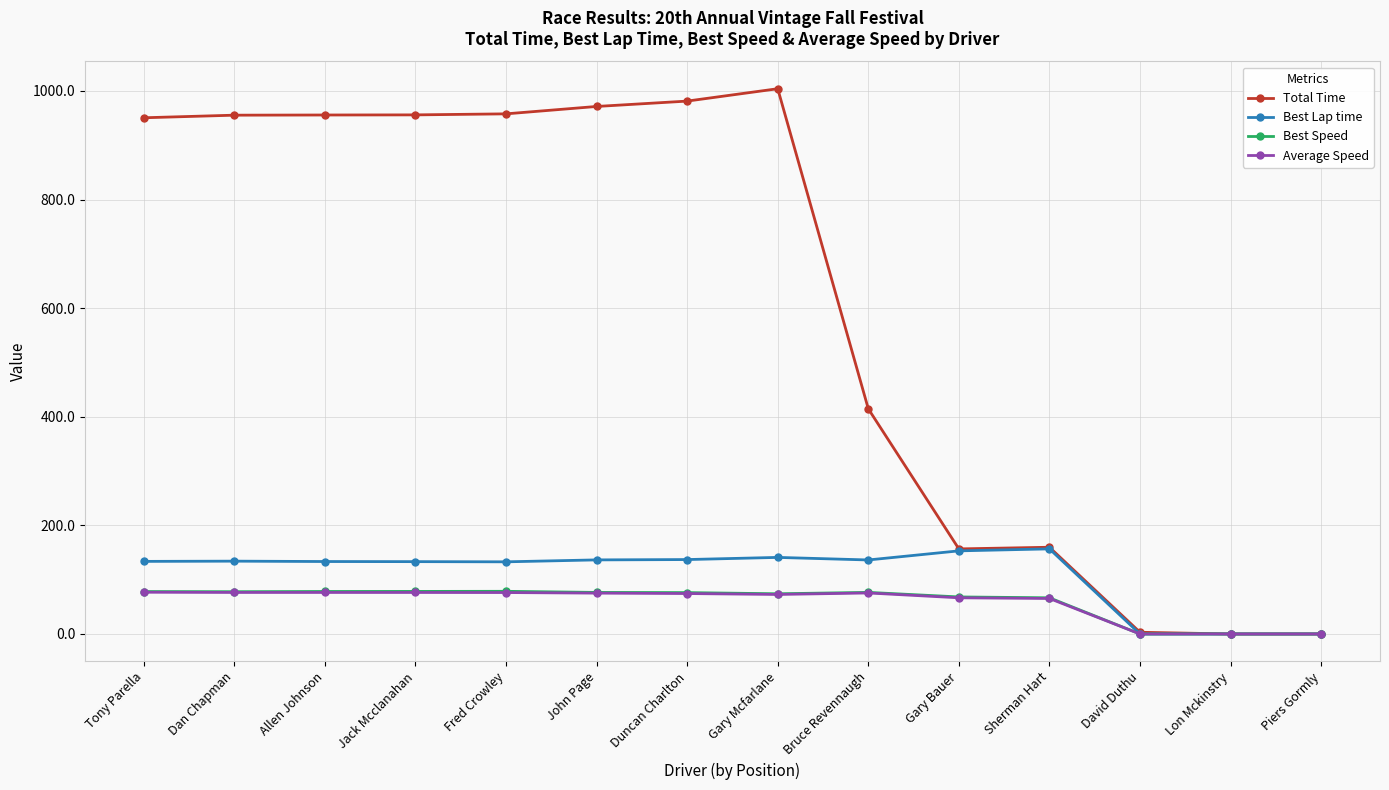

Which category has the highest value across all series?

Gary Mcfarlane